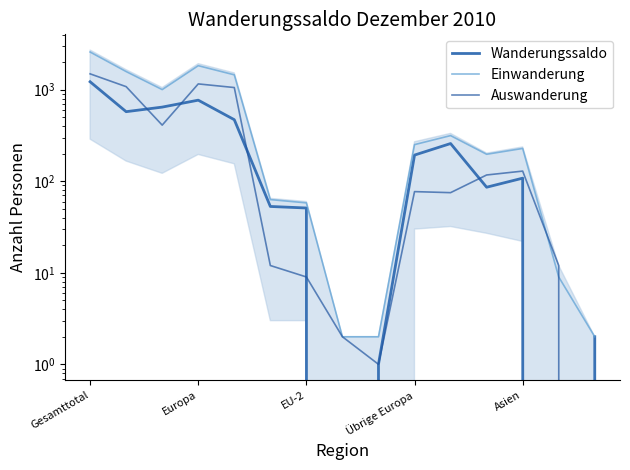

What is the minimum value for Einwanderung?

2